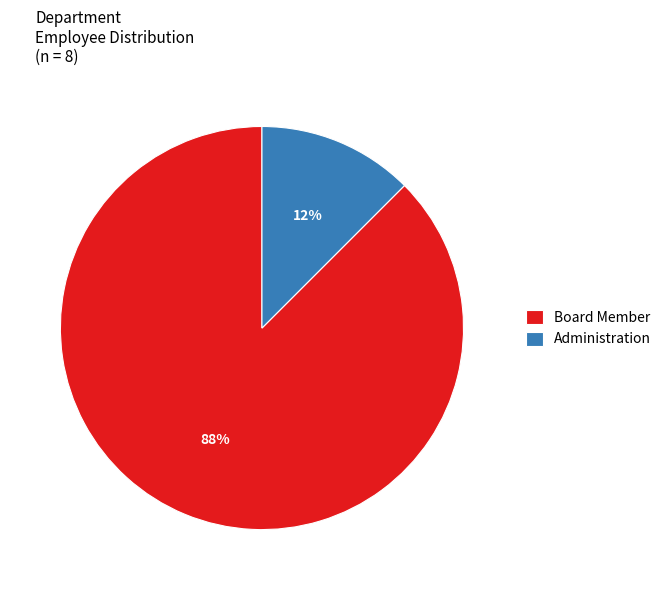

True or false: Administration accounts for 23% of the total.

False